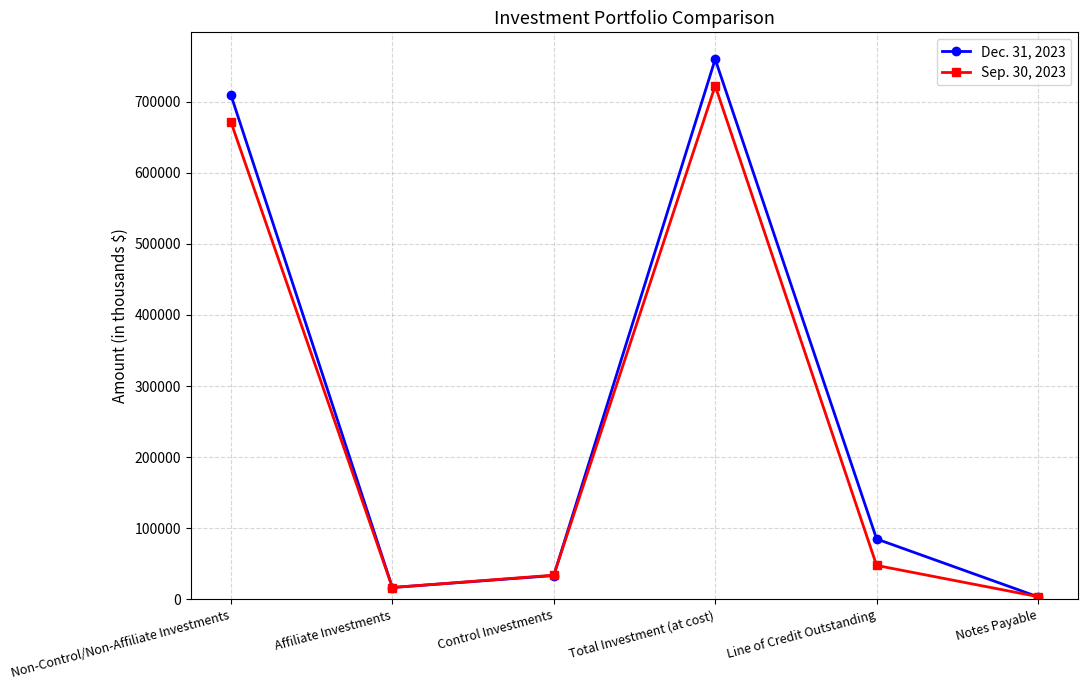

At which category does Dec. 31, 2023 reach its first local valley?

Affiliate Investments